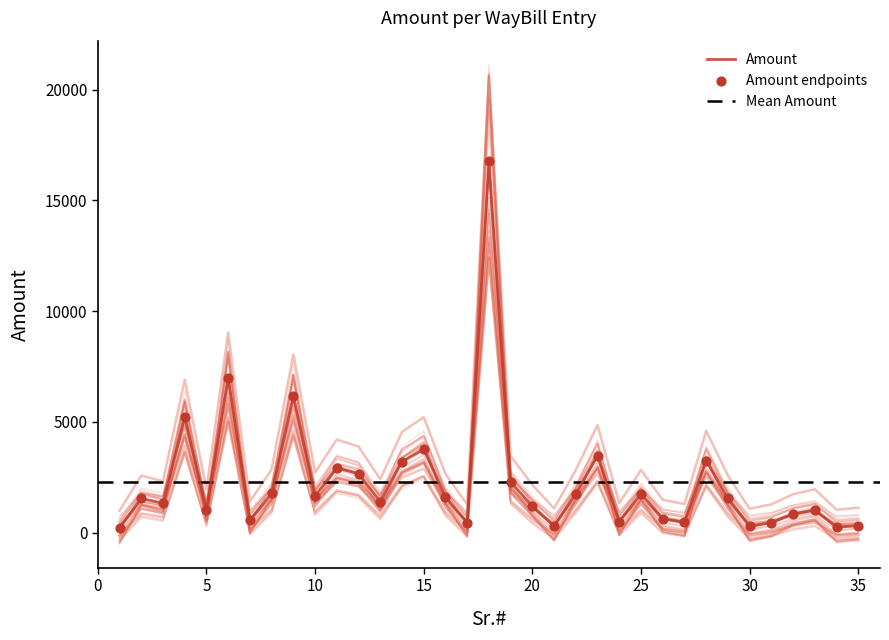

Which has a higher value, 25 or 12?

12